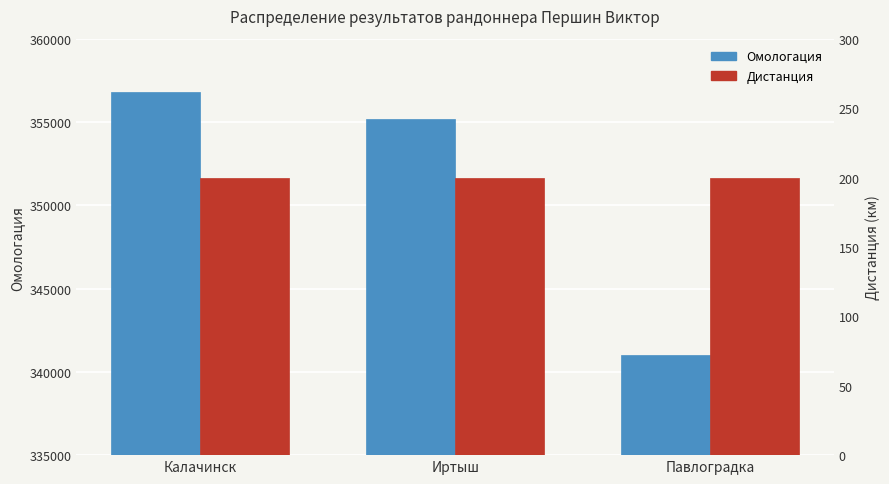

How many data points does each series have?

3